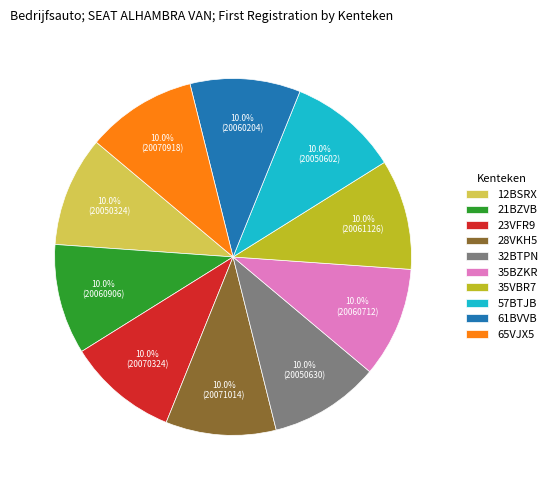

The 35BZKR slice represents 10% of the pie. True or false?

True